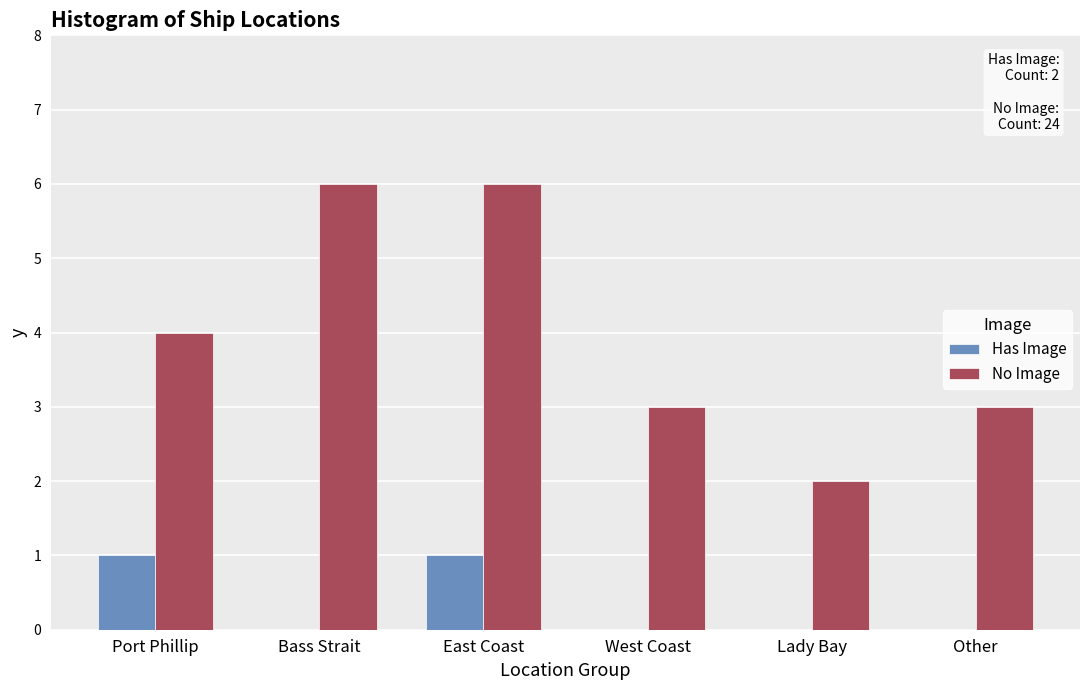

Reading right to left, what are all the values shown in this chart?

Has Image: Other=0	Lady Bay=0	West Coast=0	East Coast=1	Bass Strait=0	Port Phillip=1
No Image: Other=3	Lady Bay=2	West Coast=3	East Coast=6	Bass Strait=6	Port Phillip=4